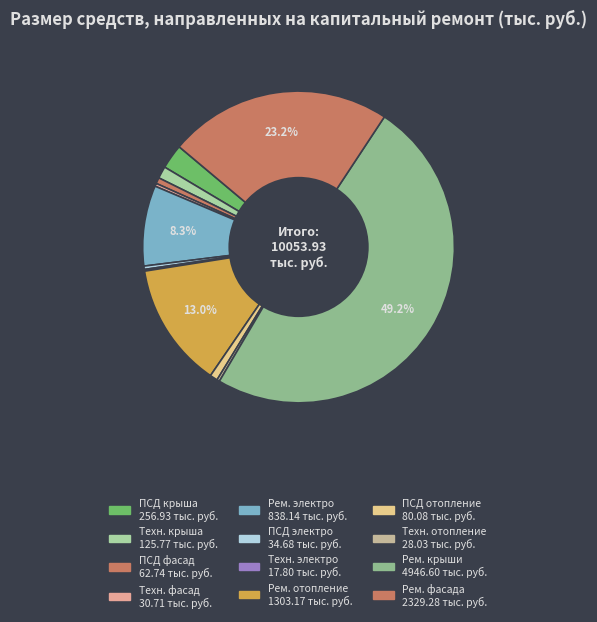

To the nearest percent, what is the difference between the largest and smallest slice percentages?

49%